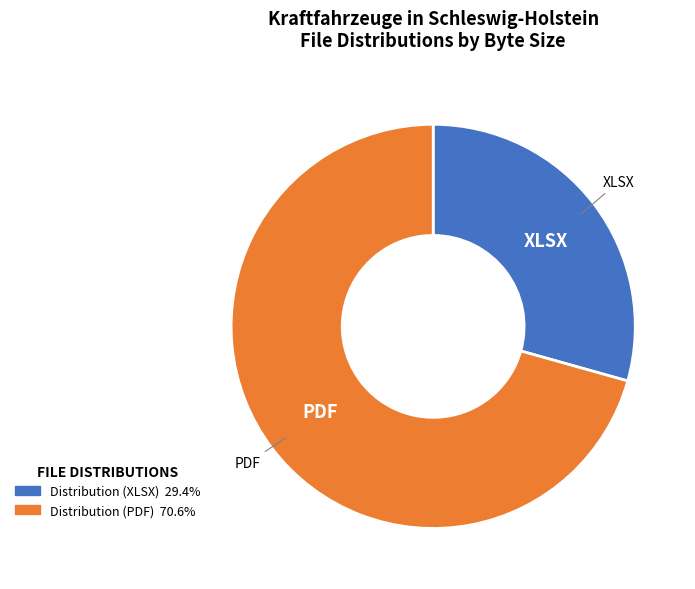

Is Distribution (XLSX) the majority of the pie?

No